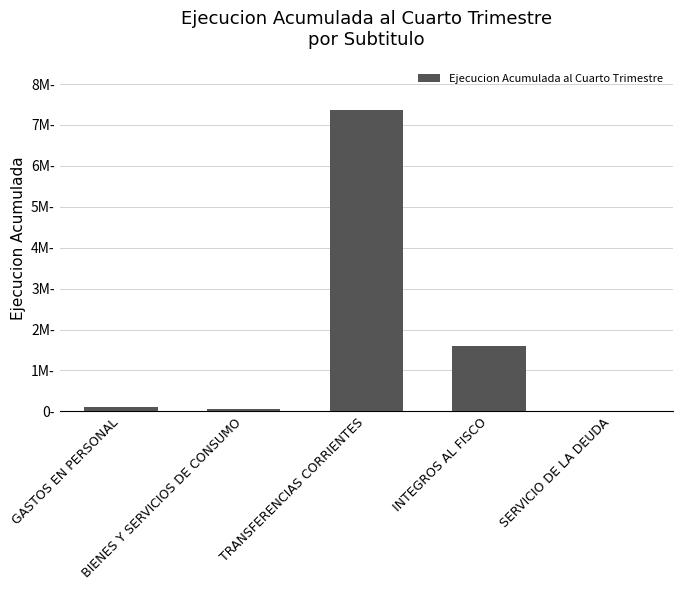

What is the minimum value shown in the chart?

4853